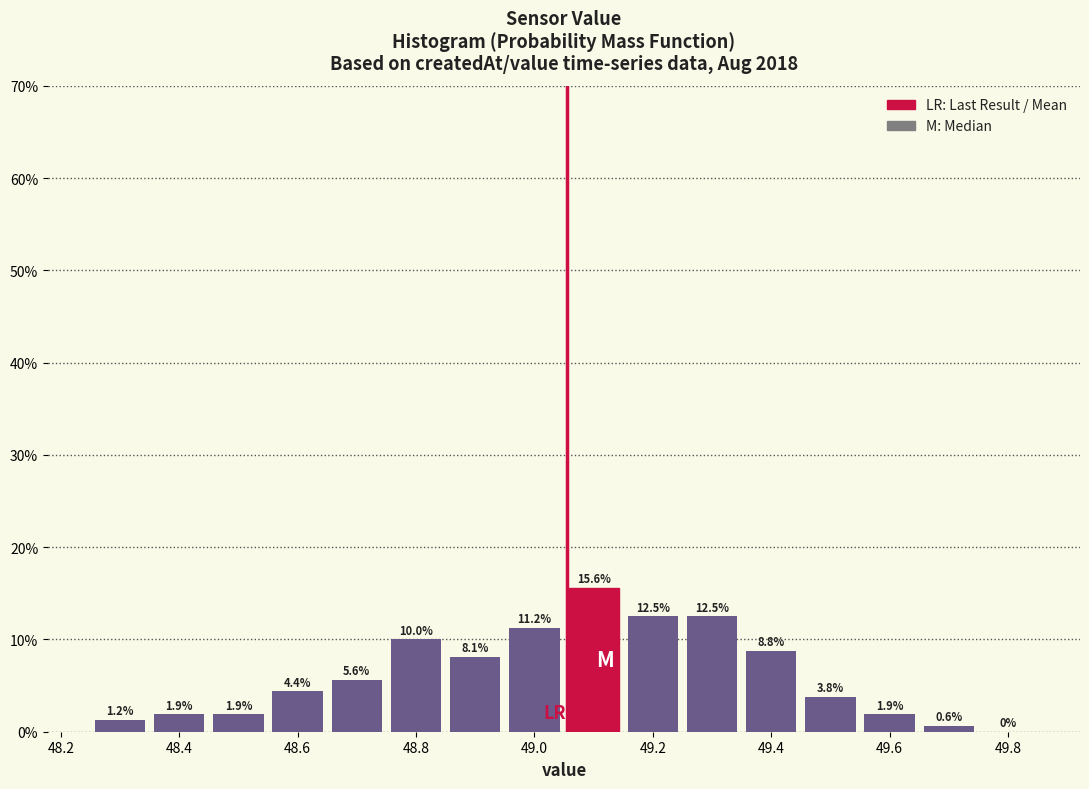

Reading left to right, list every bar in this chart as the range it spans on the x-axis followed by its height. The bar edges are not printed on the chart, so give them approximately, as read against the axis.

48.25 to 48.35: 1.2
48.35 to 48.45: 1.9
48.45 to 48.55: 1.9
48.55 to 48.65: 4.4
48.65 to 48.75: 5.6
48.75 to 48.85: 10.0
48.85 to 48.95: 8.1
48.95 to 49.05: 11.2
49.05 to 49.15: 15.6
49.15 to 49.25: 12.5
49.25 to 49.35: 12.5
49.35 to 49.45: 8.8
49.45 to 49.55: 3.8
49.55 to 49.65: 1.9
49.65 to 49.75: 0.6
49.75 to 49.85: 0.0